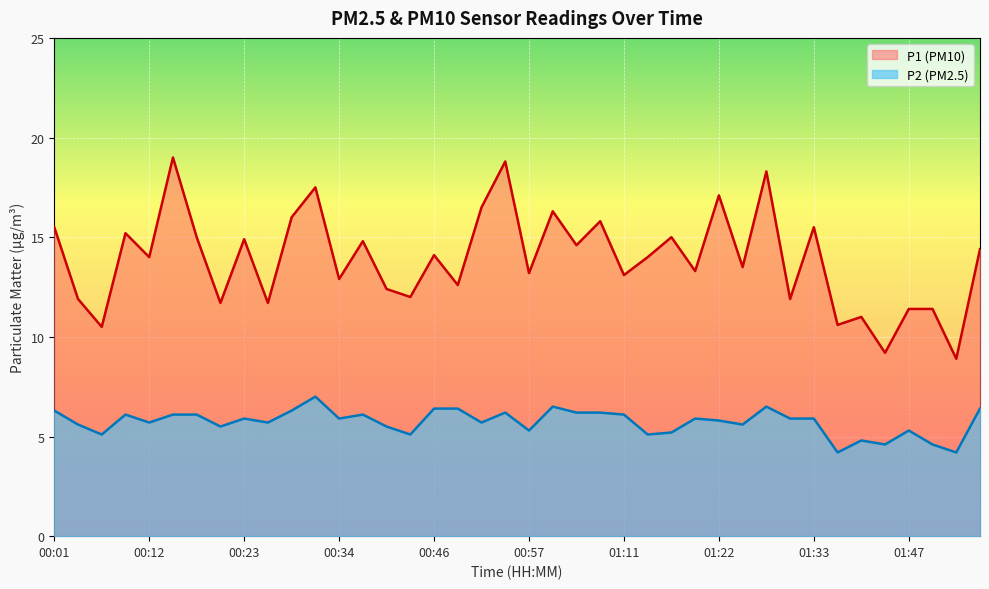

Rank the series by their average value, from lowest to highest.

P2, P1